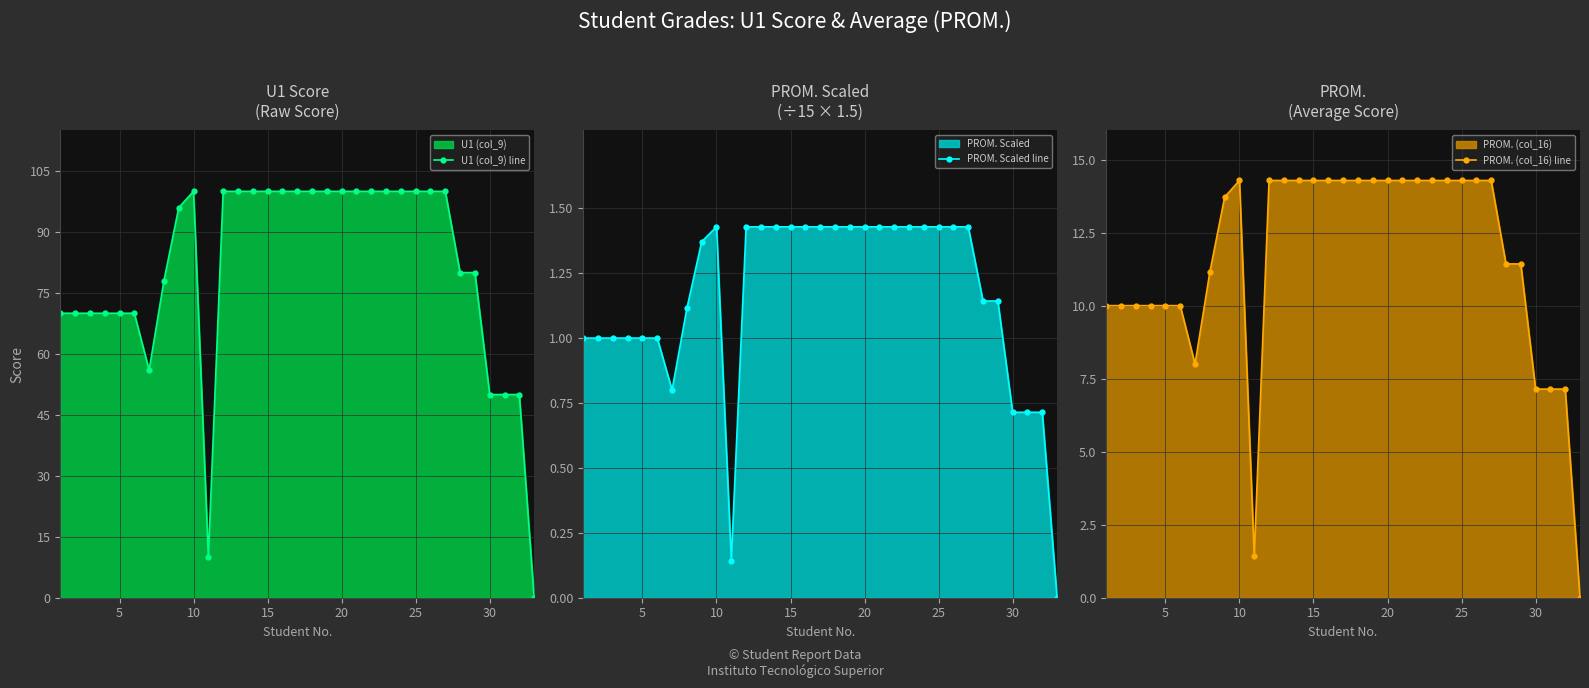

What is the maximum value for PROM. (col_16) line?

14.3